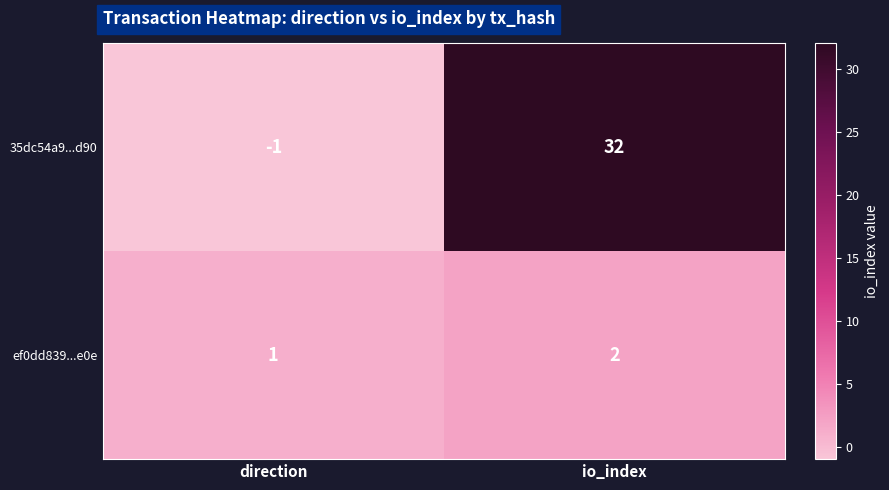

Which category has the highest value across all series?

io_index